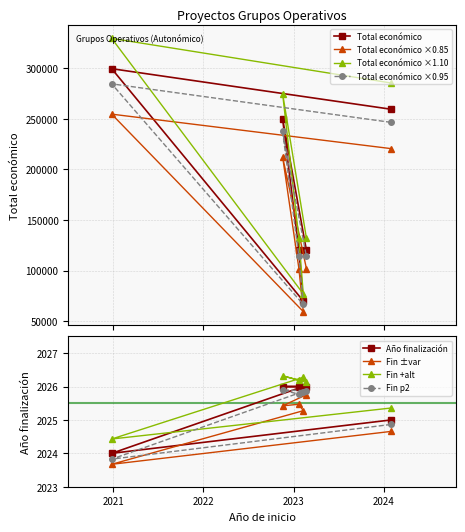

What is the highest value of the Total económico series?

299565.0